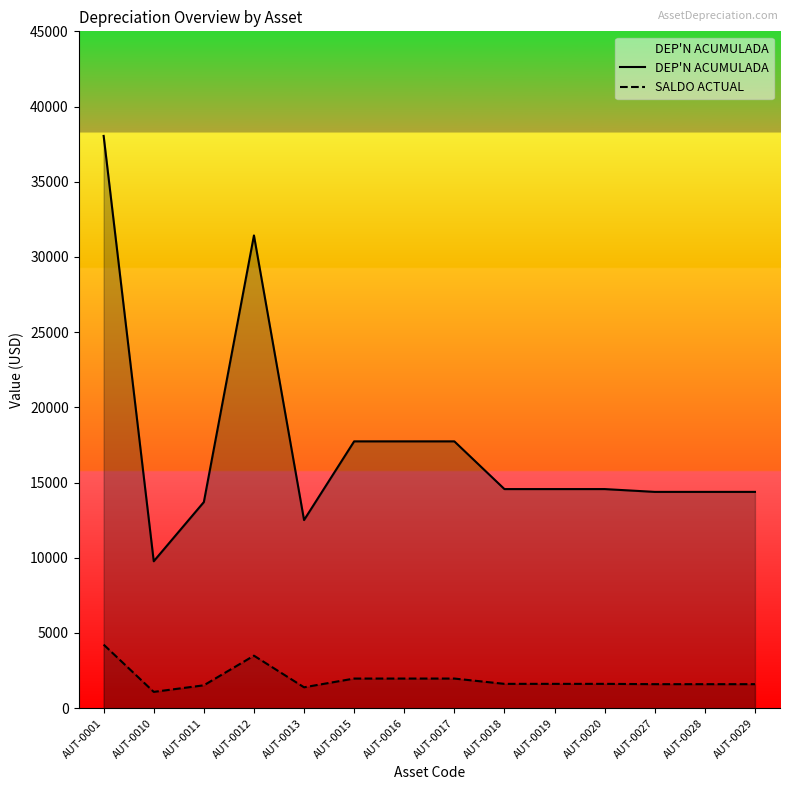

Which category has the highest value across all series?

AUT-0001